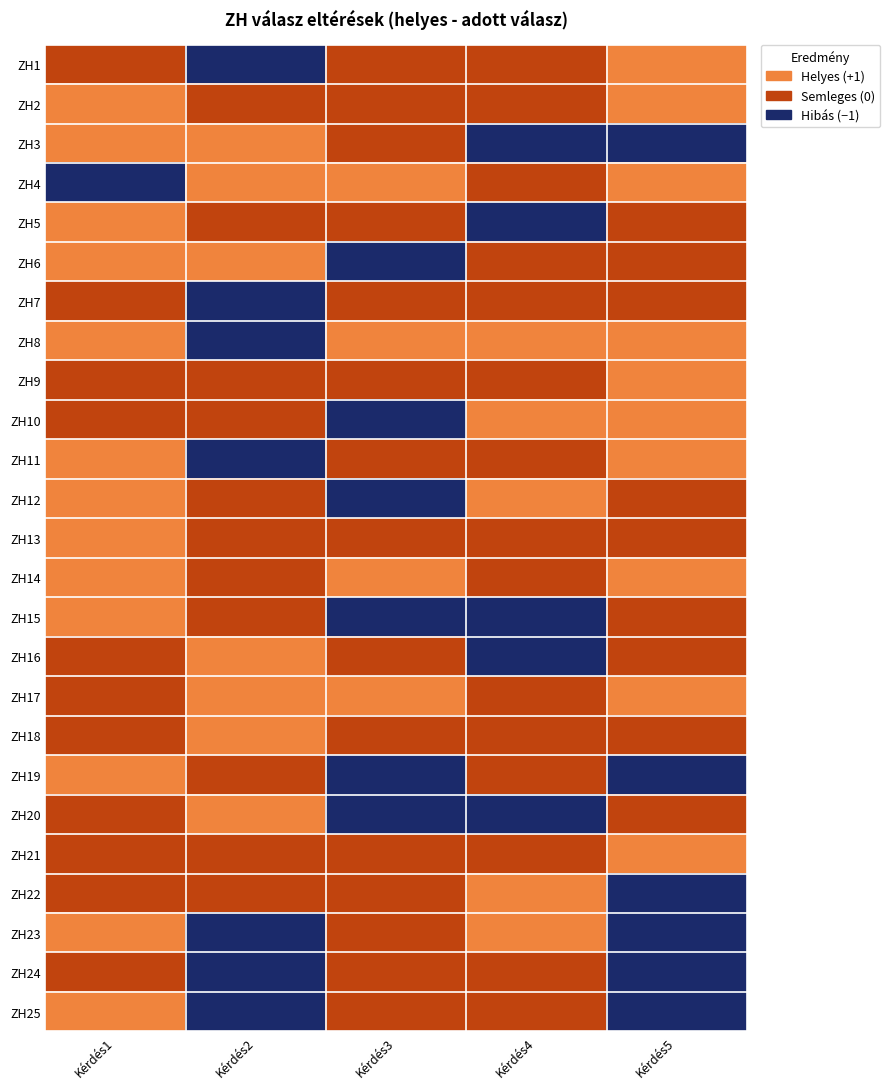

Reading left to right, transcribe all the data shown in this chart.

ZH1: Kérdés1=1	Kérdés2=0	Kérdés3=1	Kérdés4=1	Kérdés5=2
ZH2: Kérdés1=2	Kérdés2=1	Kérdés3=1	Kérdés4=1	Kérdés5=2
ZH3: Kérdés1=2	Kérdés2=2	Kérdés3=1	Kérdés4=0	Kérdés5=0
ZH4: Kérdés1=0	Kérdés2=2	Kérdés3=2	Kérdés4=1	Kérdés5=2
ZH5: Kérdés1=2	Kérdés2=1	Kérdés3=1	Kérdés4=0	Kérdés5=1
ZH6: Kérdés1=2	Kérdés2=2	Kérdés3=0	Kérdés4=1	Kérdés5=1
ZH7: Kérdés1=1	Kérdés2=0	Kérdés3=1	Kérdés4=1	Kérdés5=1
ZH8: Kérdés1=2	Kérdés2=0	Kérdés3=2	Kérdés4=2	Kérdés5=2
ZH9: Kérdés1=1	Kérdés2=1	Kérdés3=1	Kérdés4=1	Kérdés5=2
ZH10: Kérdés1=1	Kérdés2=1	Kérdés3=0	Kérdés4=2	Kérdés5=2
ZH11: Kérdés1=2	Kérdés2=0	Kérdés3=1	Kérdés4=1	Kérdés5=2
ZH12: Kérdés1=2	Kérdés2=1	Kérdés3=0	Kérdés4=2	Kérdés5=1
ZH13: Kérdés1=2	Kérdés2=1	Kérdés3=1	Kérdés4=1	Kérdés5=1
ZH14: Kérdés1=2	Kérdés2=1	Kérdés3=2	Kérdés4=1	Kérdés5=2
ZH15: Kérdés1=2	Kérdés2=1	Kérdés3=0	Kérdés4=0	Kérdés5=1
ZH16: Kérdés1=1	Kérdés2=2	Kérdés3=1	Kérdés4=0	Kérdés5=1
ZH17: Kérdés1=1	Kérdés2=2	Kérdés3=2	Kérdés4=1	Kérdés5=2
ZH18: Kérdés1=1	Kérdés2=2	Kérdés3=1	Kérdés4=1	Kérdés5=1
ZH19: Kérdés1=2	Kérdés2=1	Kérdés3=0	Kérdés4=1	Kérdés5=0
ZH20: Kérdés1=1	Kérdés2=2	Kérdés3=0	Kérdés4=0	Kérdés5=1
ZH21: Kérdés1=1	Kérdés2=1	Kérdés3=1	Kérdés4=1	Kérdés5=2
ZH22: Kérdés1=1	Kérdés2=1	Kérdés3=1	Kérdés4=2	Kérdés5=0
ZH23: Kérdés1=2	Kérdés2=0	Kérdés3=1	Kérdés4=2	Kérdés5=0
ZH24: Kérdés1=1	Kérdés2=0	Kérdés3=1	Kérdés4=1	Kérdés5=0
ZH25: Kérdés1=2	Kérdés2=0	Kérdés3=1	Kérdés4=1	Kérdés5=0